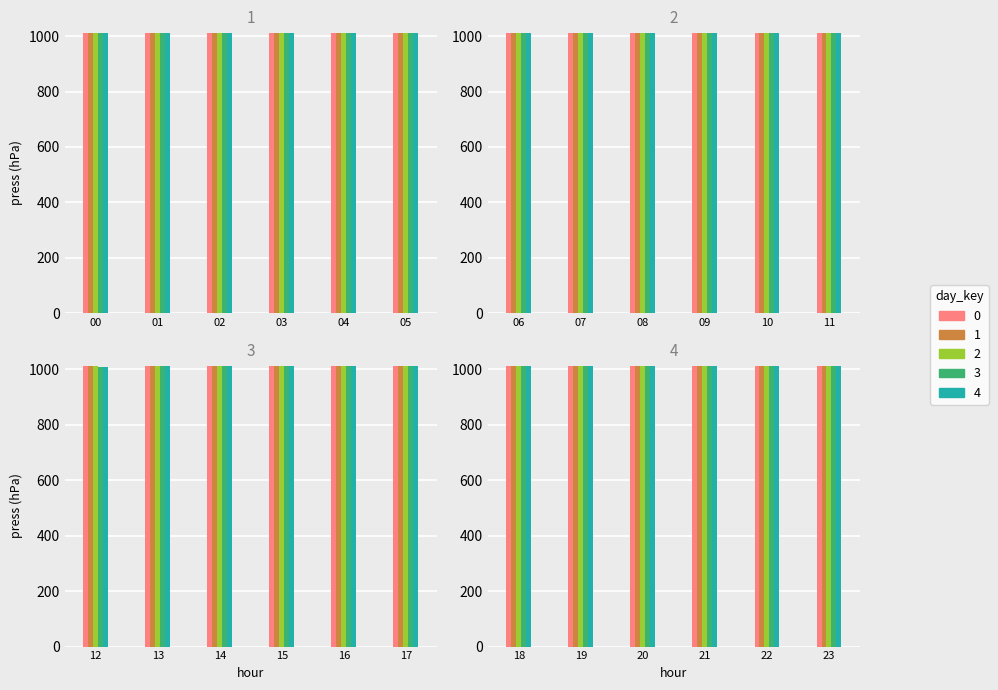

Are the bars horizontal?

No